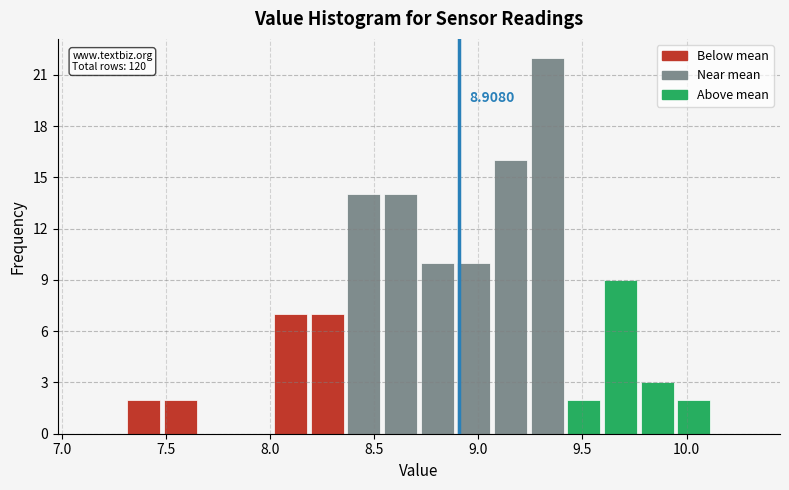

Around what value on the x-axis is the tallest bar? Give the approximate position of its centre, as read against the axis.

9.35